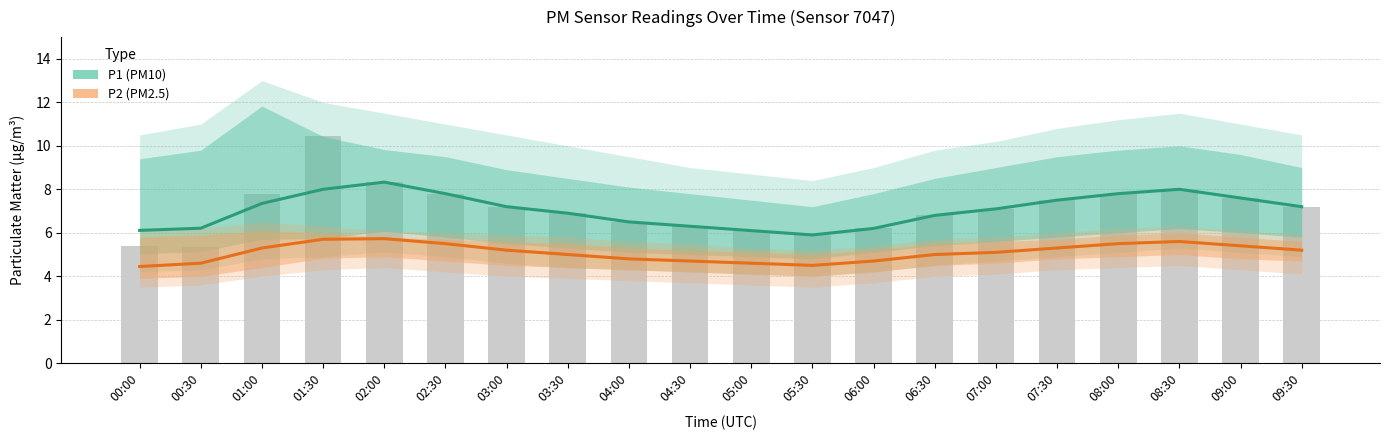

What is the approximate value of P1 (PM10 estimate) at 04:00?

6.5